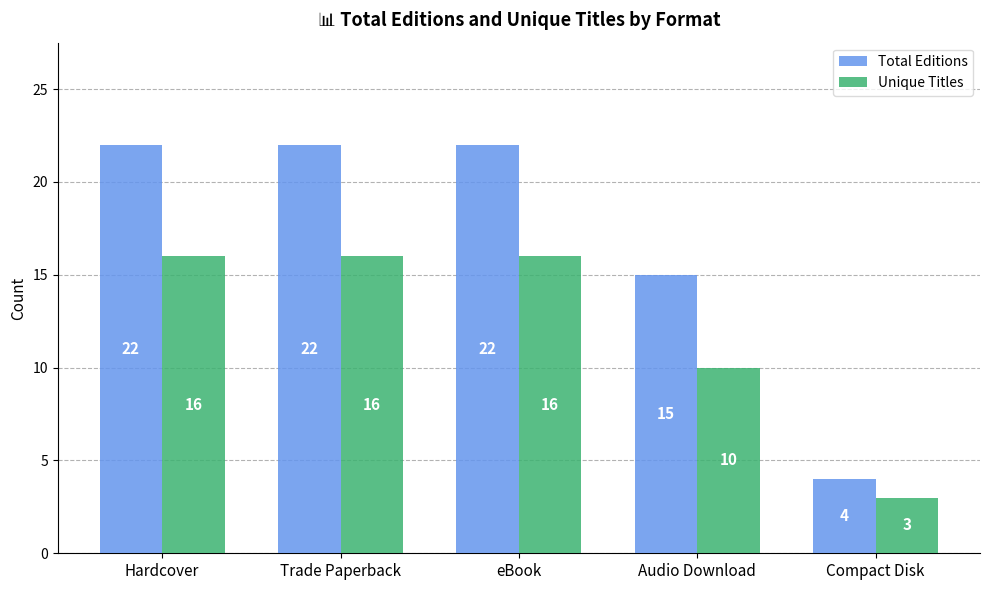

What position from the left is Hardcover?

1